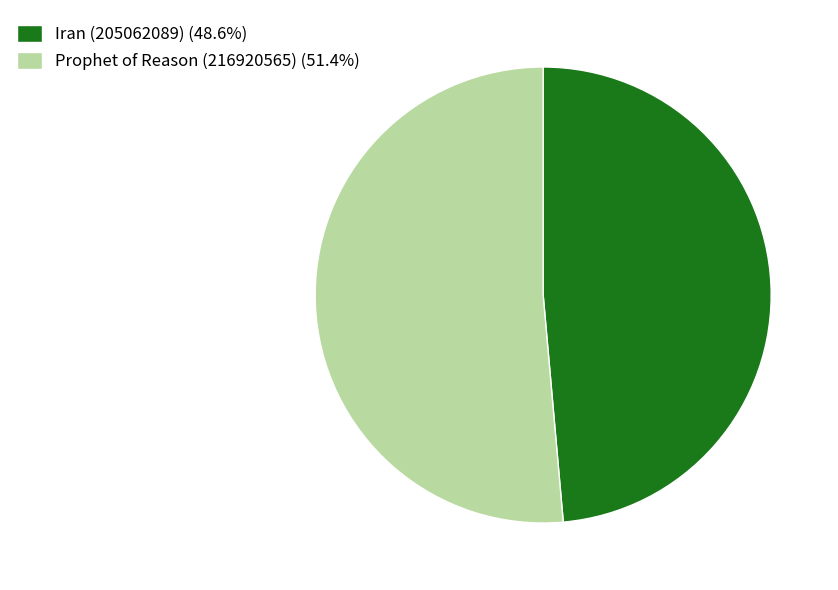

What is the ratio of the value at Prophet of Reason (216920565) to the value at Iran (205062089)?

1.1